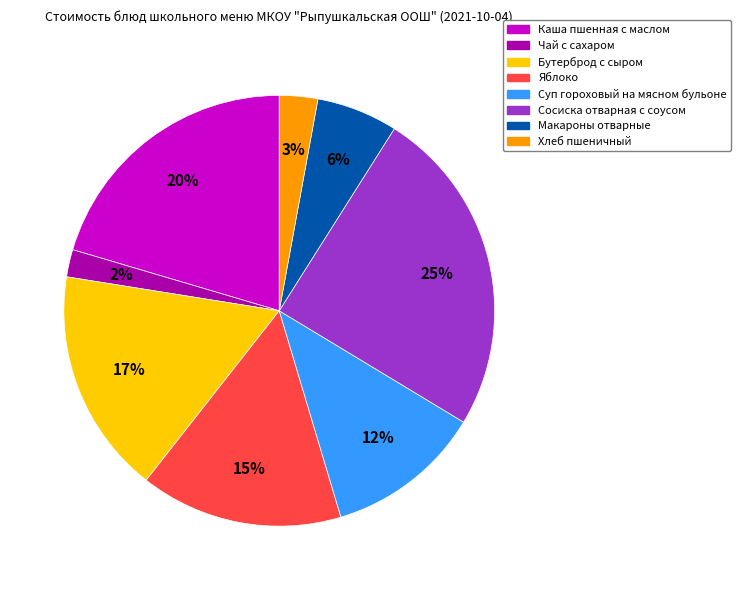

Between Бутерброд с сыром and Каша пшенная с маслом, which is larger?

Каша пшенная с маслом